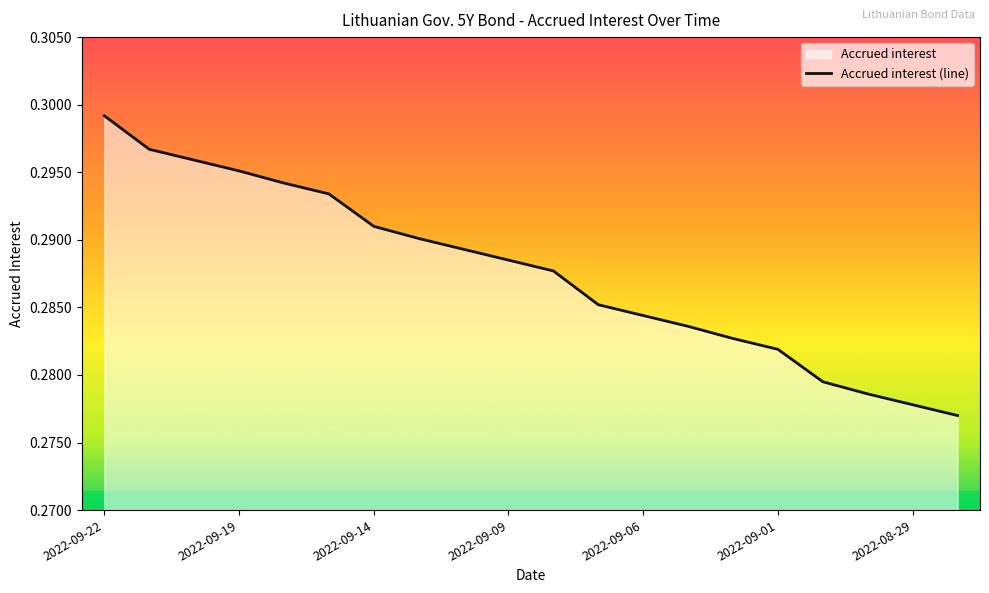

True or false: the data has more than 2 interior local peaks.

False